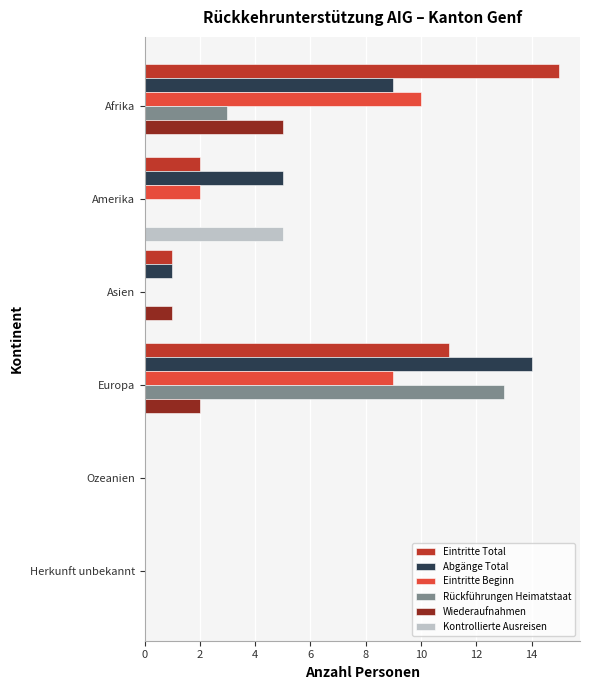

Is the value of Rückführungen Heimatstaat at Europa greater than the value of Abgänge Total at Europa?

No